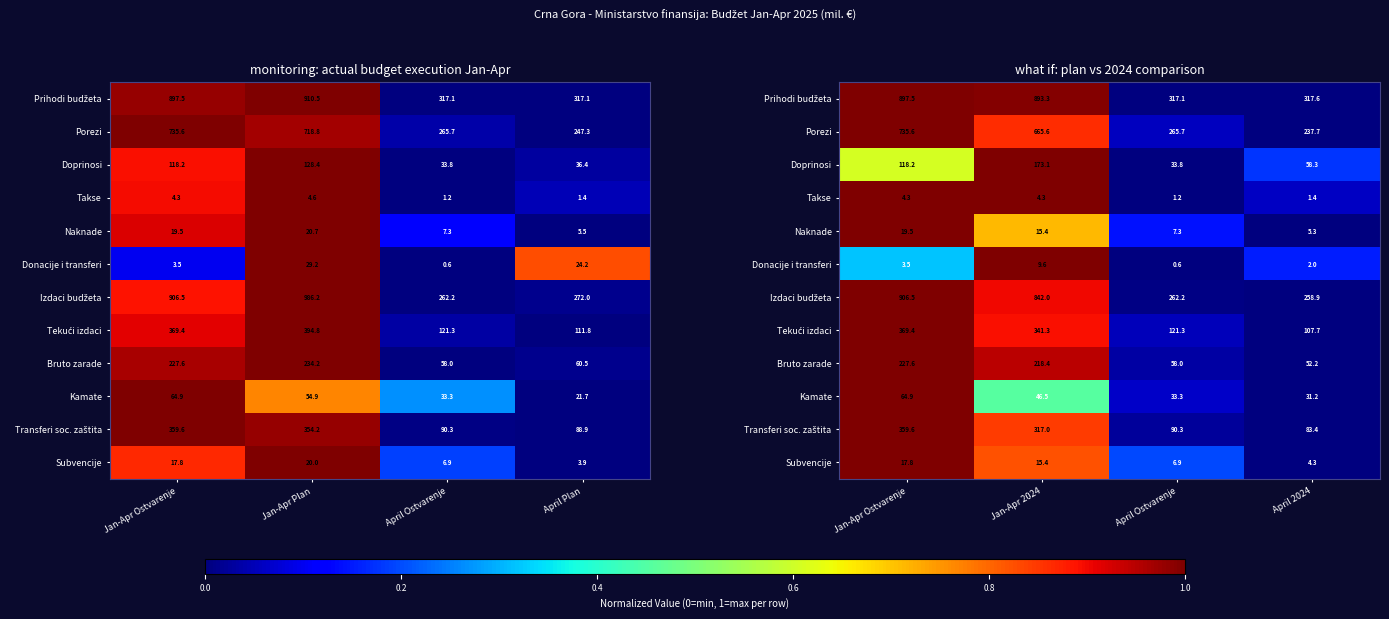

At which category does the chart reach its minimum across all series?

April Ostvarenje